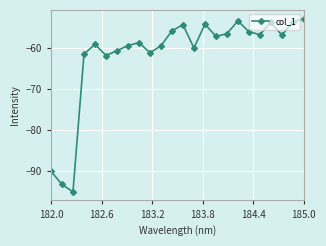

Count the number of values greater than -57.

11